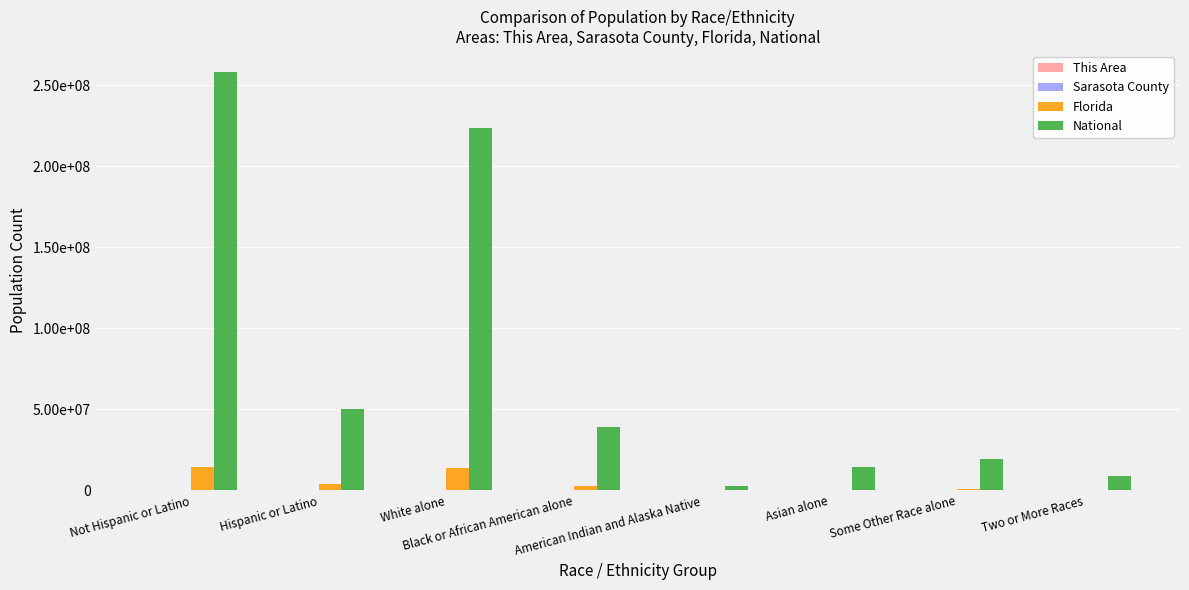

Are the bars grouped side by side (vs. stacked)?

Yes